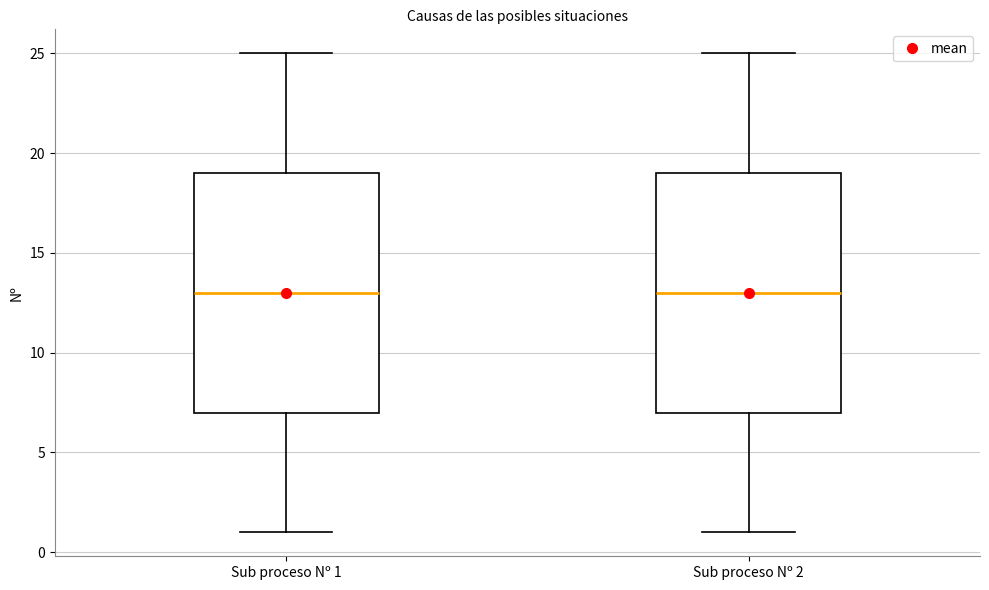

Reading left to right, read every box against the y-axis: the position of its median line, the range the box covers, and the ends of its whiskers. The values are not printed on the chart, so give them approximately, as read against the axis.

Sub proceso Nº 1: median 13, box 7 to 19, whiskers 1 to 25
Sub proceso Nº 2: median 13, box 7 to 19, whiskers 1 to 25